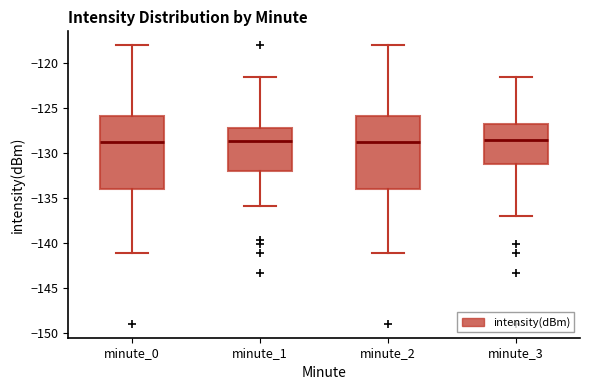

Where does the lower whisker of the box for minute_2 end on the y-axis? The values are not printed on the chart, so give them approximately, as read against the axis.

-141.0